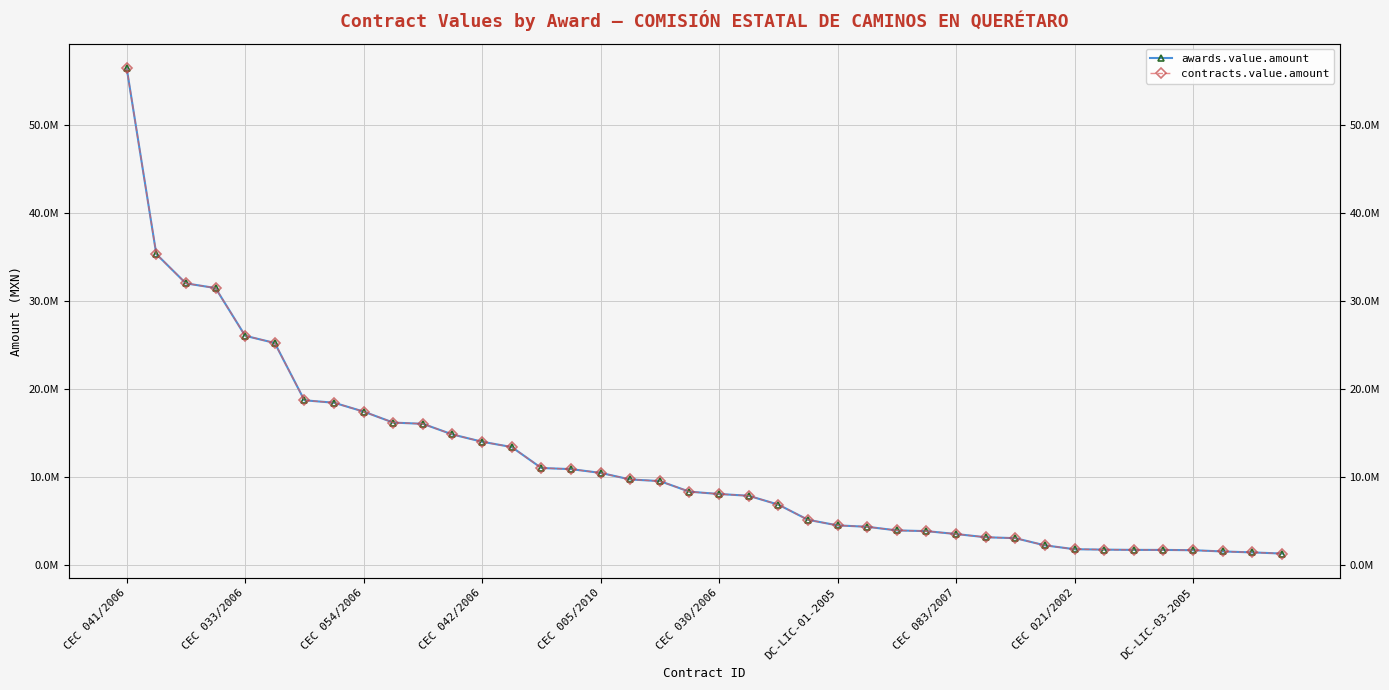

How many values in the awards.value.amount series exceed 8279106?

20